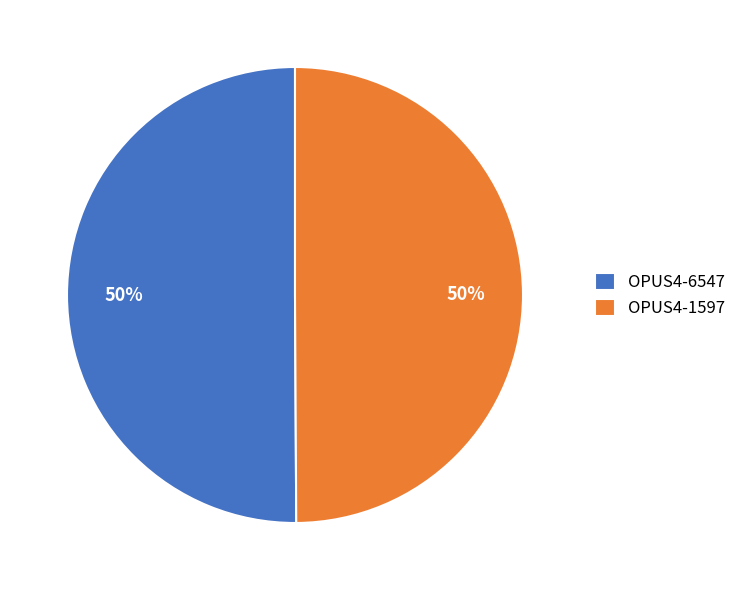

What is the ratio of the value at OPUS4-6547 to the value at OPUS4-1597?

1.0